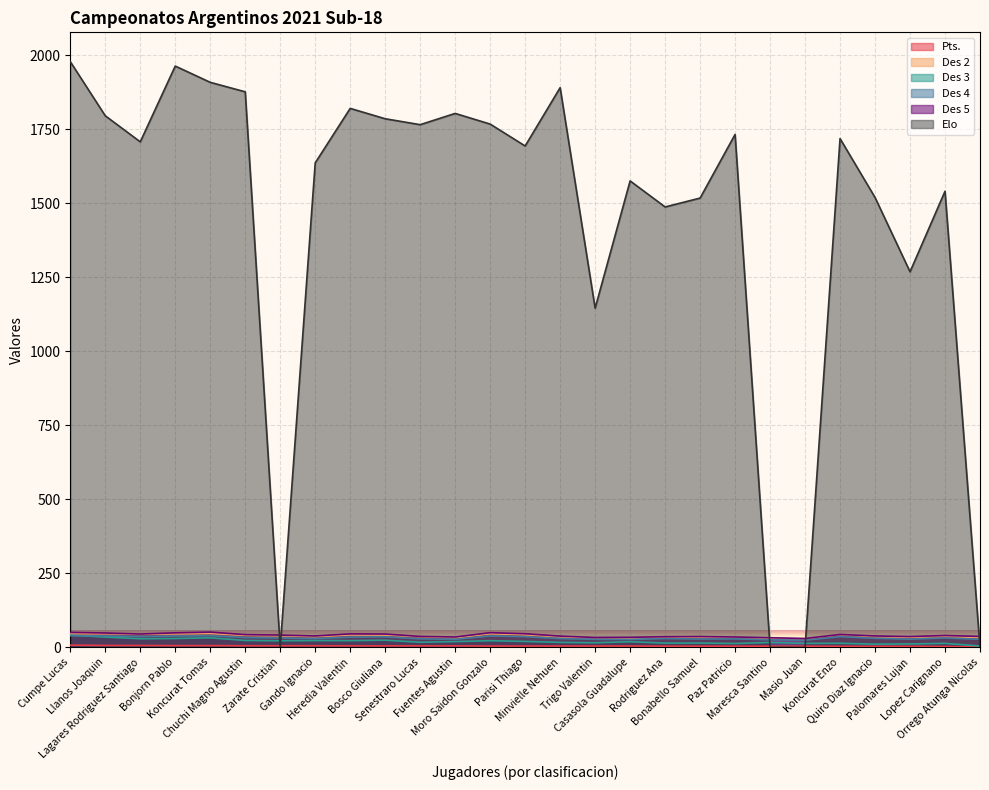

What value does the Des 5 series have at Bonjorn Pablo?

49.0